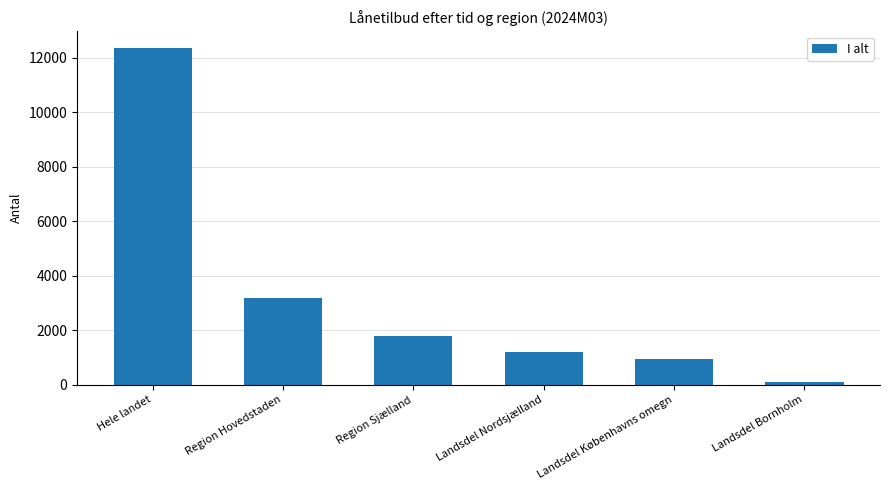

Which category has the highest value across all series?

Hele landet